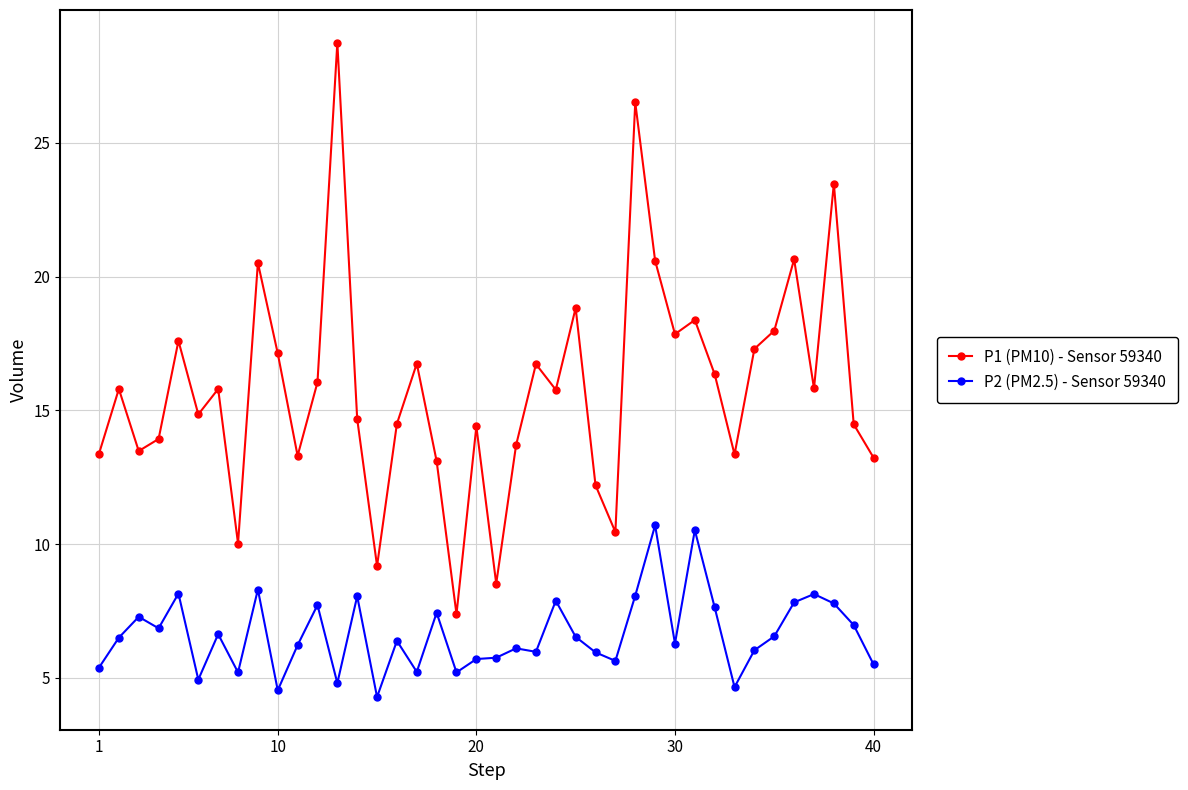

True or false: P2 (PM2.5) - Sensor 59340 has more than 1 points higher than both neighbors.

True